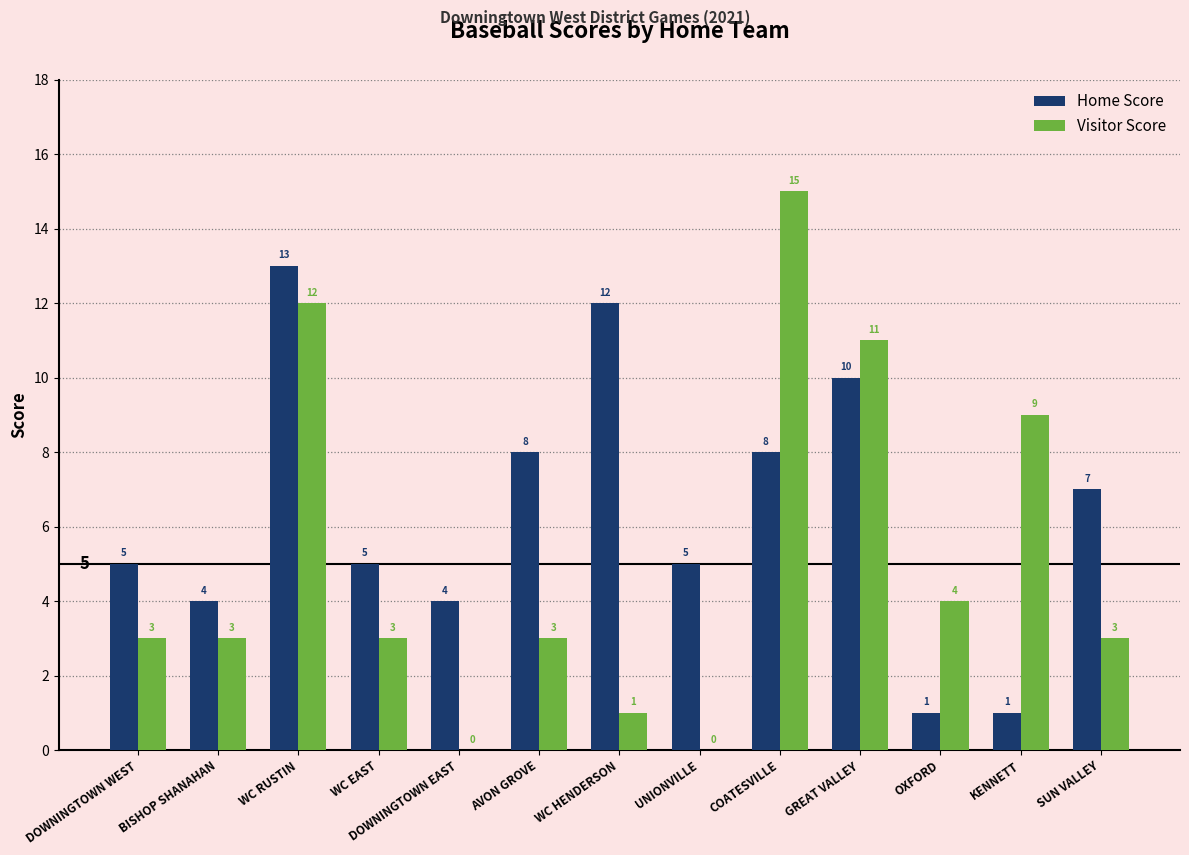

Reading left to right, transcribe all the data shown in this chart.

Home Score: DOWNINGTOWN WEST=5	BISHOP SHANAHAN=4	WC RUSTIN=13	WC EAST=5	DOWNINGTOWN EAST=4	AVON GROVE=8	WC HENDERSON=12	UNIONVILLE=5	COATESVILLE=8	GREAT VALLEY=10	OXFORD=1	KENNETT=1	SUN VALLEY=7
Visitor Score: DOWNINGTOWN WEST=3	BISHOP SHANAHAN=3	WC RUSTIN=12	WC EAST=3	DOWNINGTOWN EAST=0	AVON GROVE=3	WC HENDERSON=1	UNIONVILLE=0	COATESVILLE=15	GREAT VALLEY=11	OXFORD=4	KENNETT=9	SUN VALLEY=3